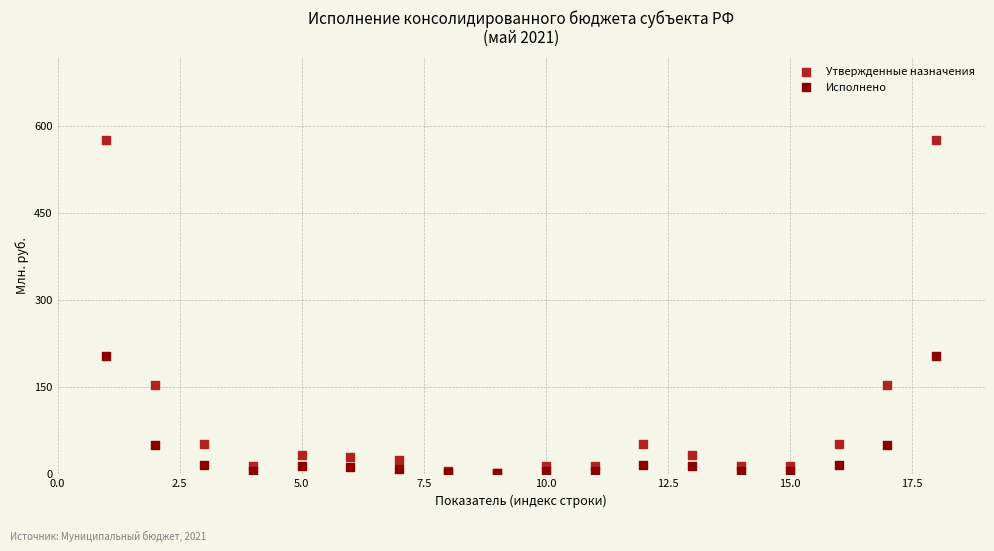

What are all the series names shown in the legend?

Утвержденные назначения, Исполнено